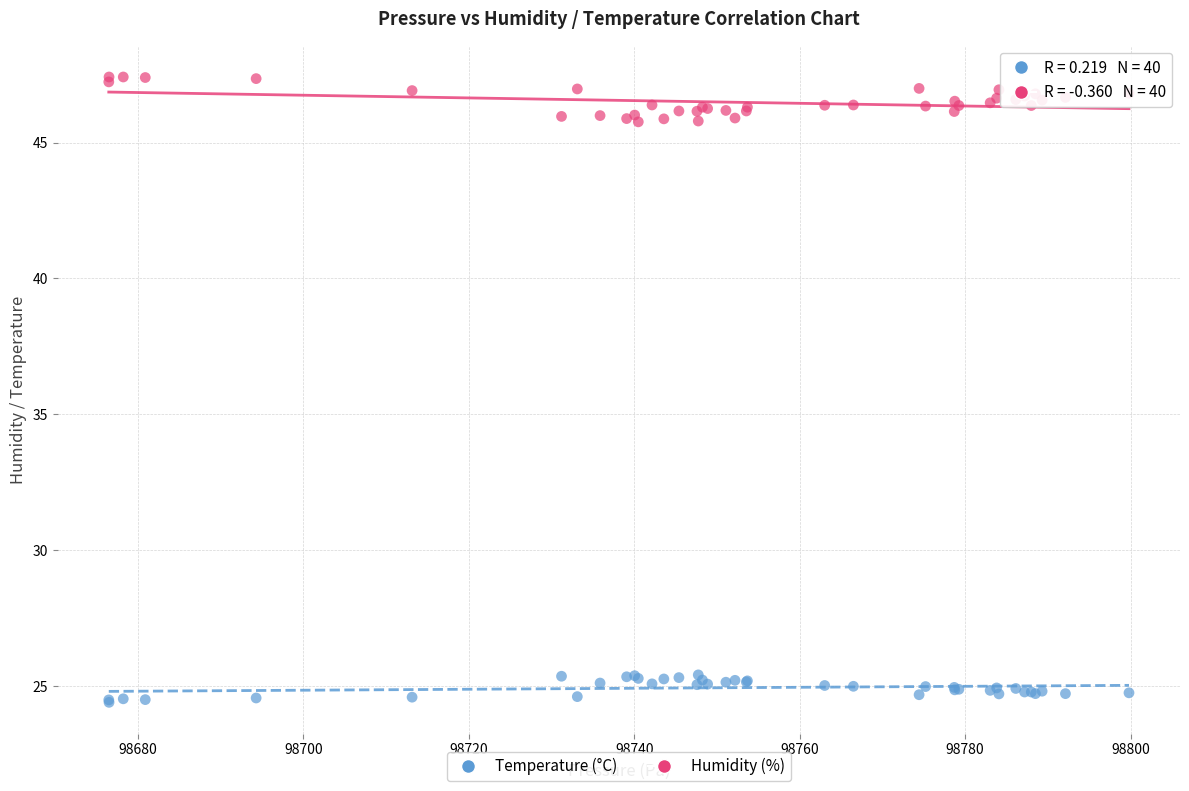

Which series reaches the minimum Y coordinate?

Temperature (°C)